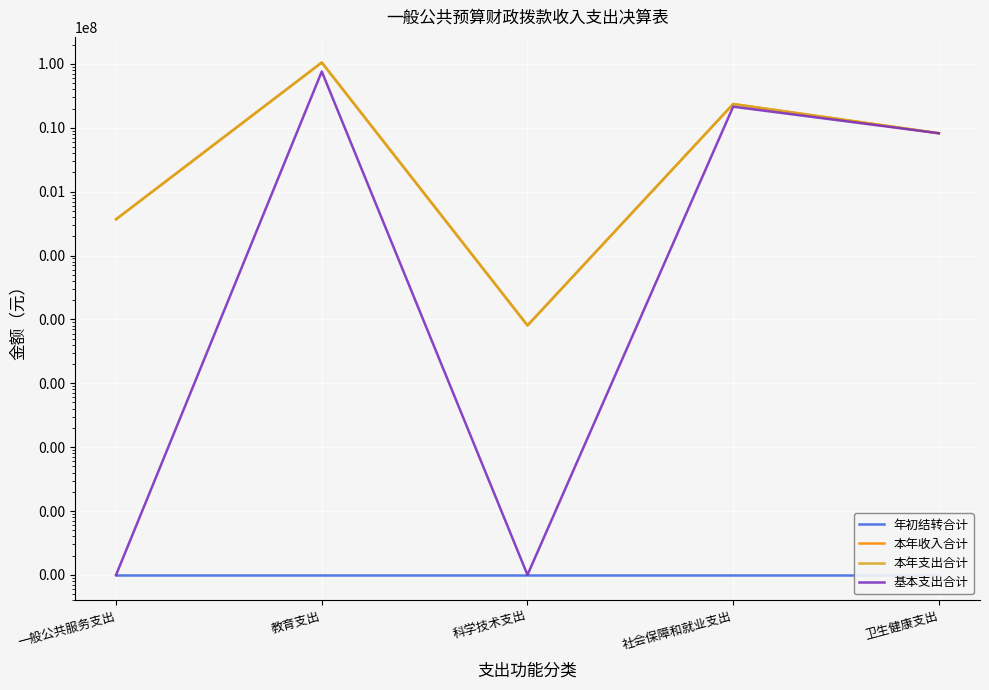

In 本年收入合计, how many points are lower than both neighbors (excluding endpoints)?

1